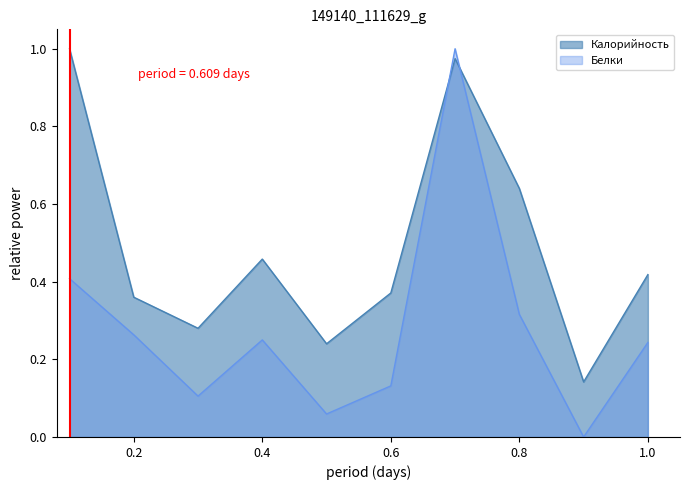

The Белки series shows 0.2 at КАША РИСОВАЯ. True or false?

False